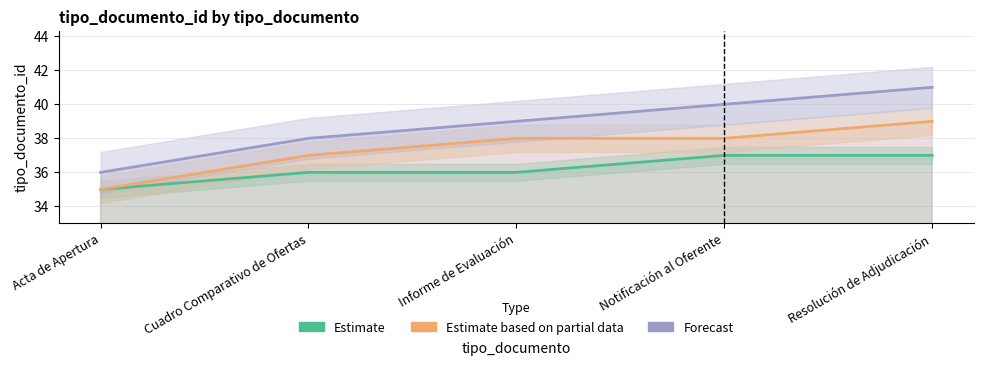

Count the Estimate based on partial data values in the range 37 to 38.

3